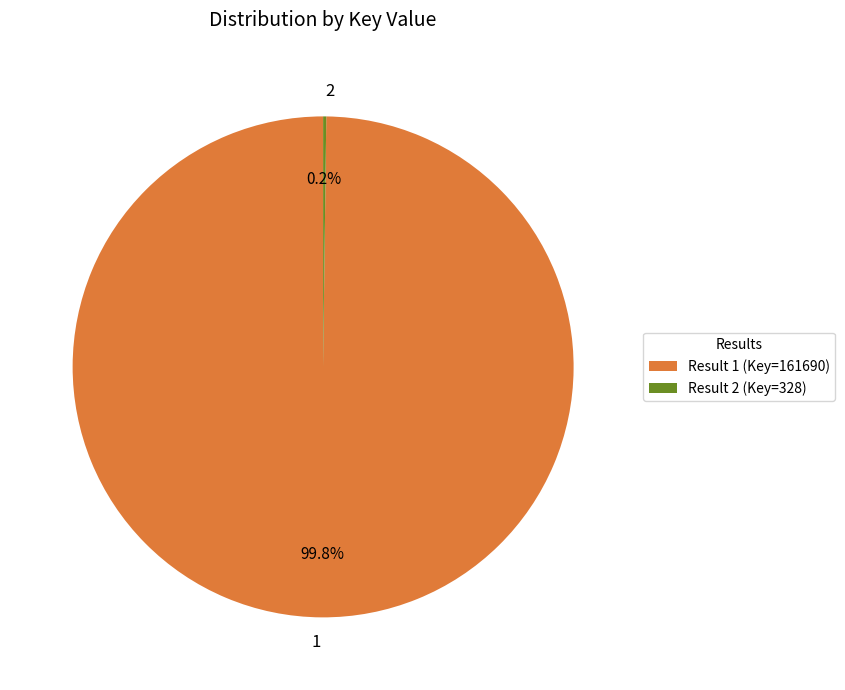

Which slice represents more than half of the pie?

1